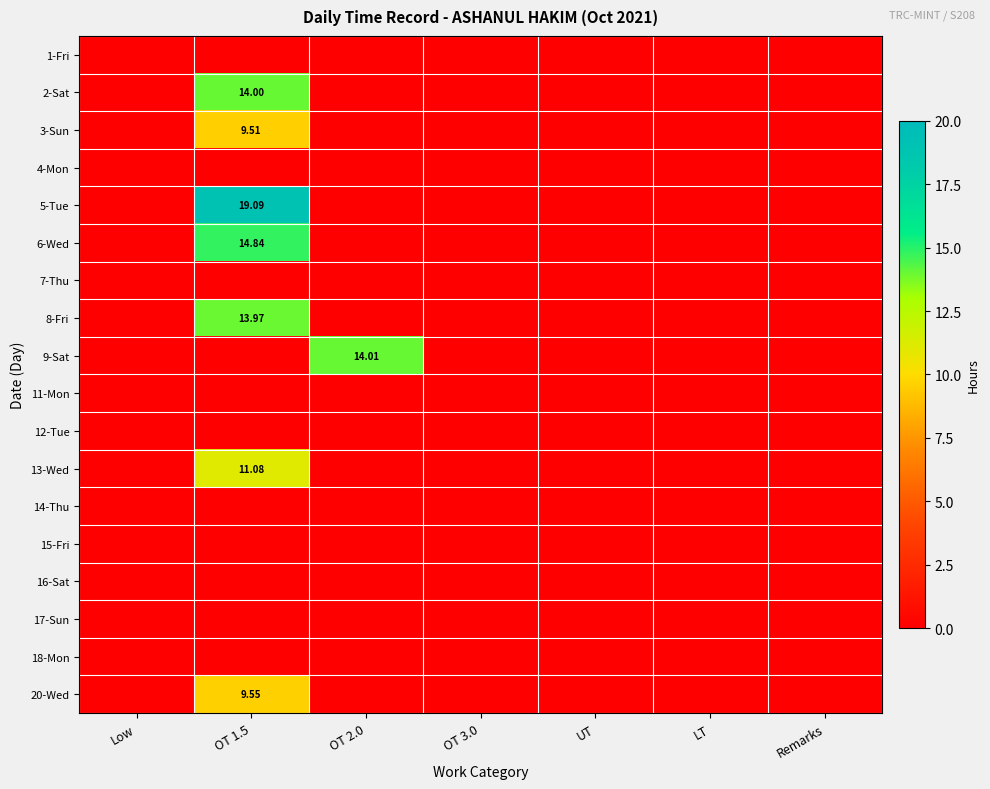

Rank the series at Low from lowest to highest value.

1-Fri, 2-Sat, 3-Sun, 4-Mon, 5-Tue, 6-Wed, 7-Thu, 8-Fri, 9-Sat, 11-Mon, 12-Tue, 13-Wed, 14-Thu, 15-Fri, 16-Sat, 17-Sun, 18-Mon, 20-Wed